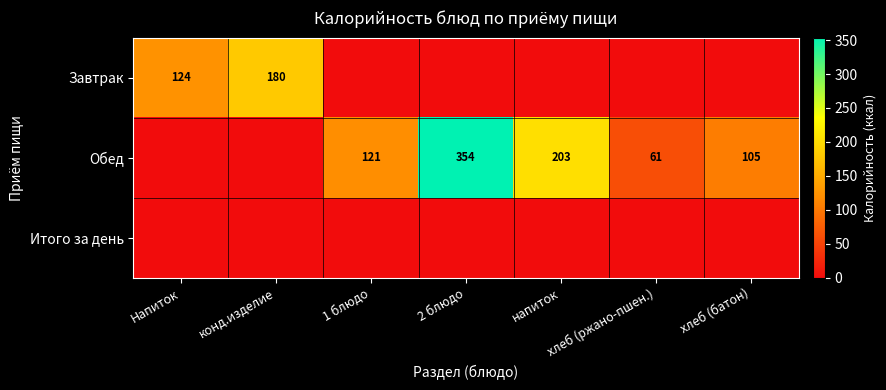

Count the number of categories in the chart.

7